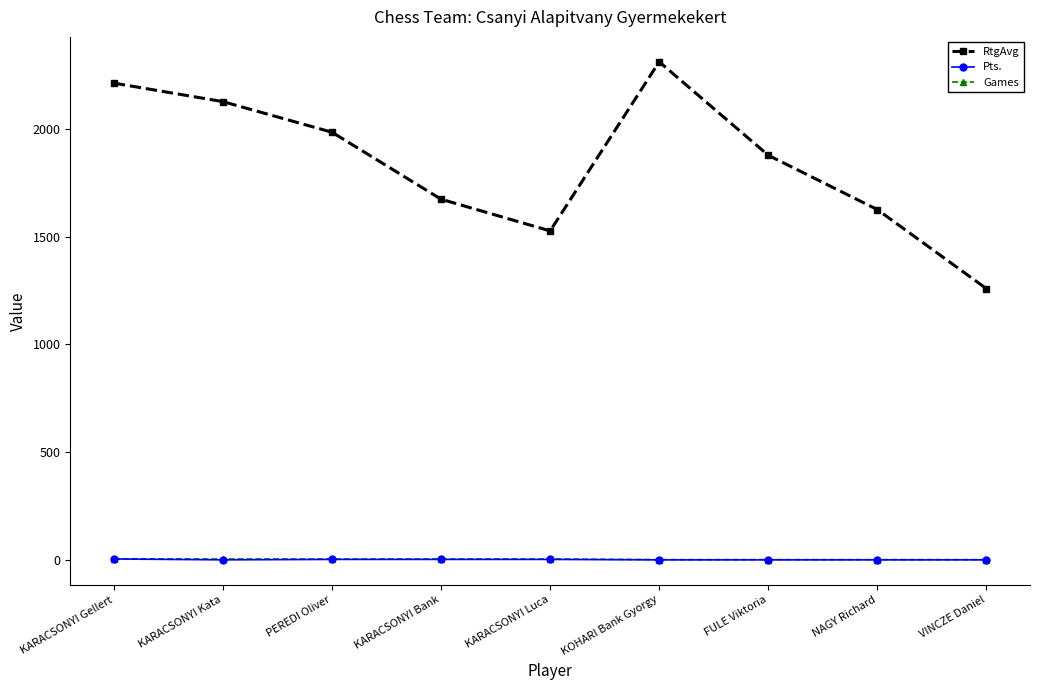

What is the label of the 4th point from the right?

KOHARI Bank Gyorgy